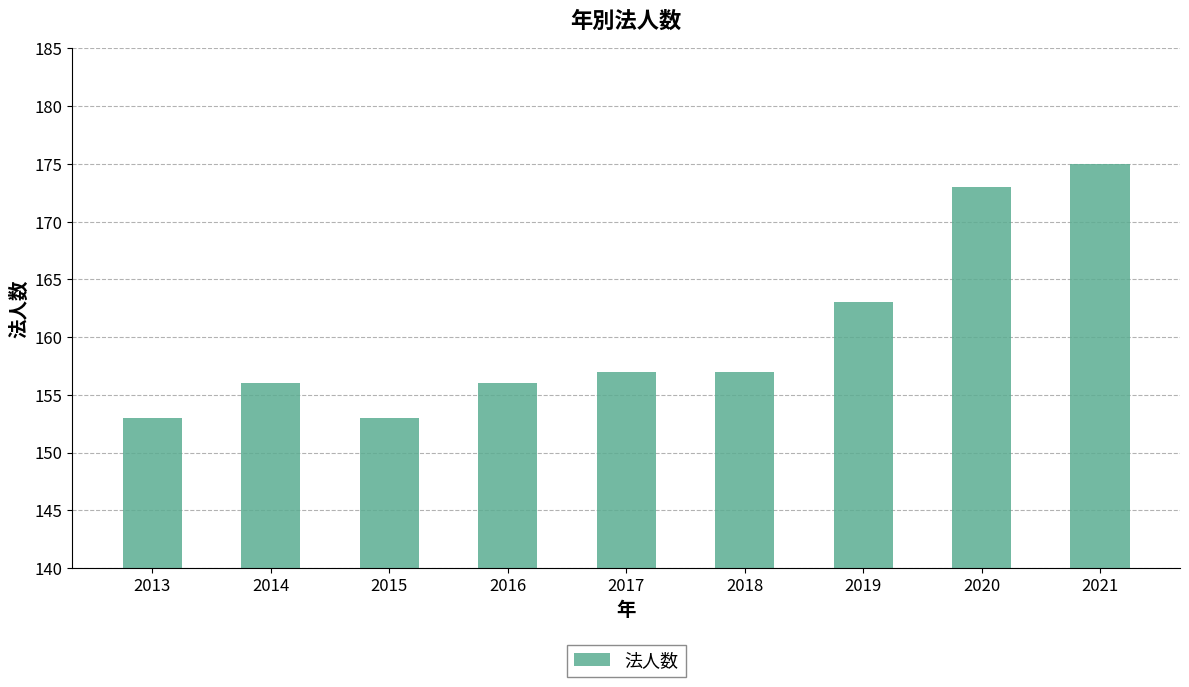

Read the value at 2015, to the nearest 5.

155